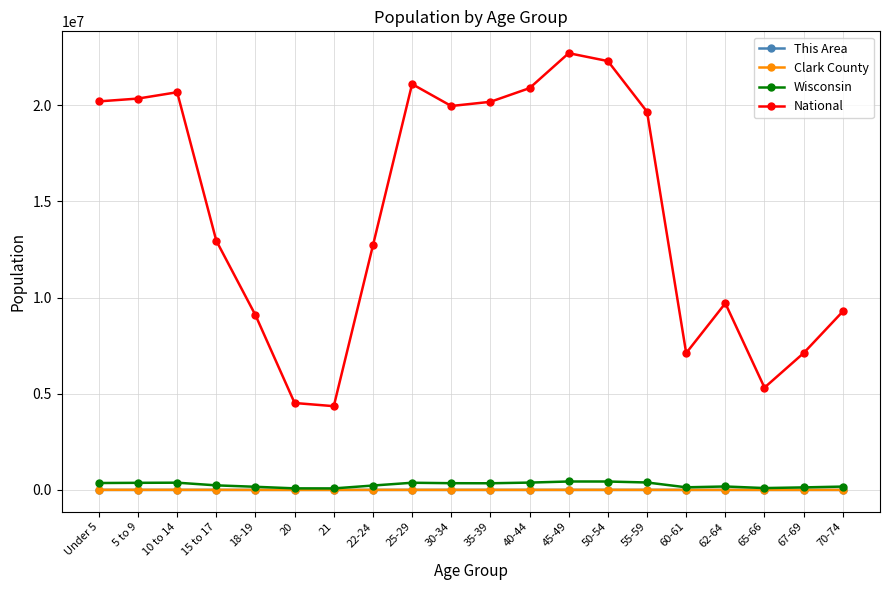

Which series has the largest range (max minus min)?

National